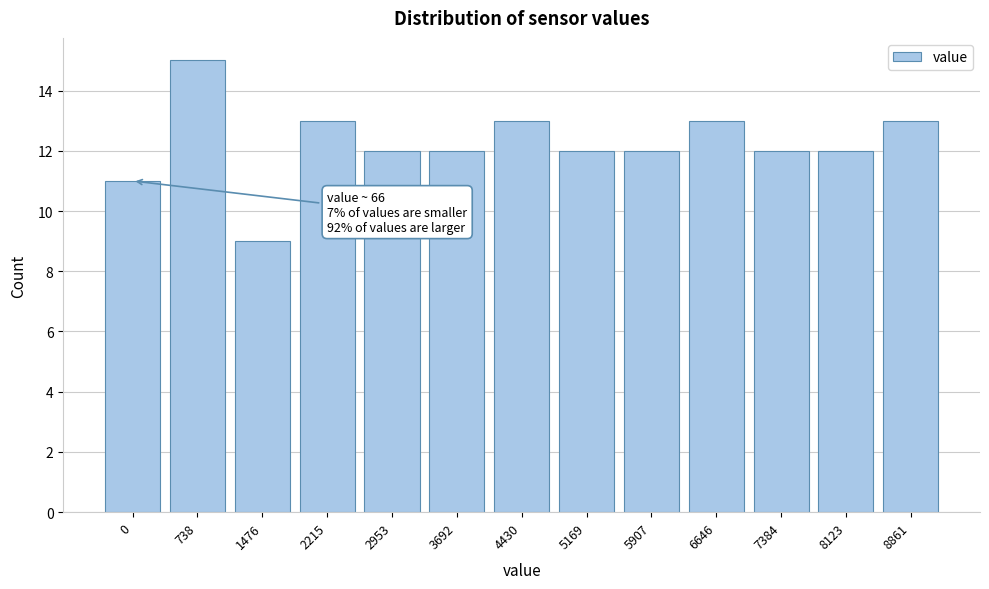

Reading left to right, transcribe all the data shown in this chart.

0=11	738=15	1476=9	2215=13	2953=12	3692=12	4430=13	5169=12	5907=12	6646=13	7384=12	8123=12	8861=13